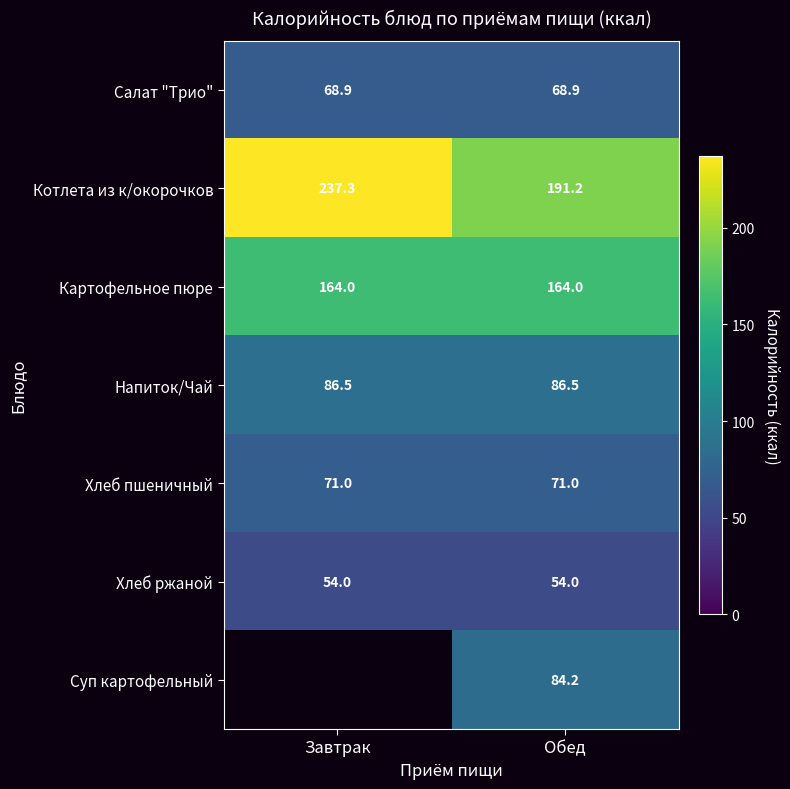

How many data points does each series have?

2